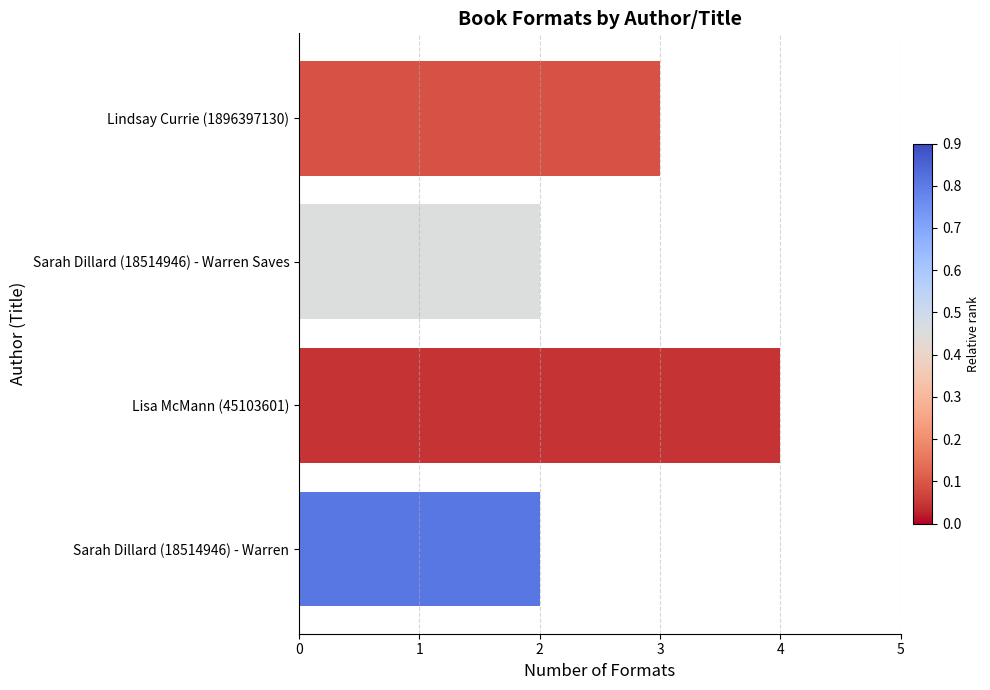

Does the chart contain any negative values?

No